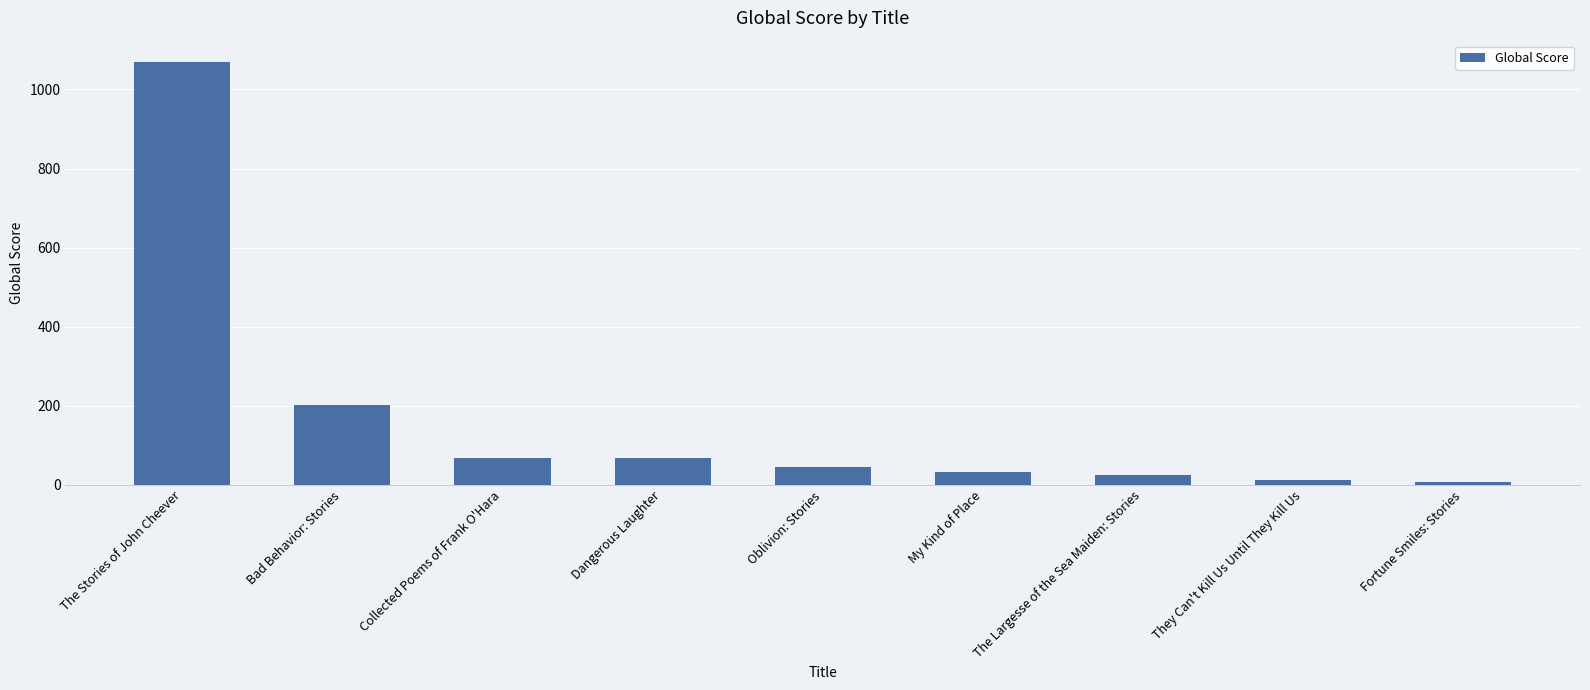

What is the sum of all values?

1533